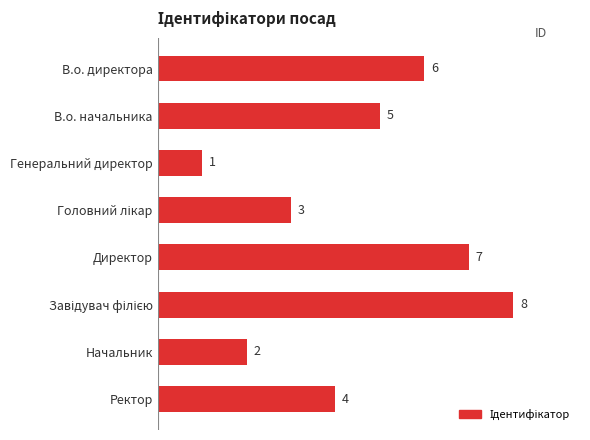

Is it true that the value at Ректор is 4?

True